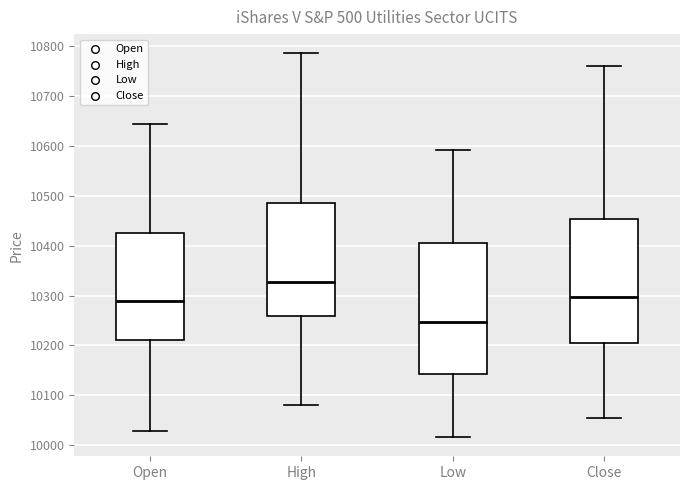

Which box's median line is the highest?

High